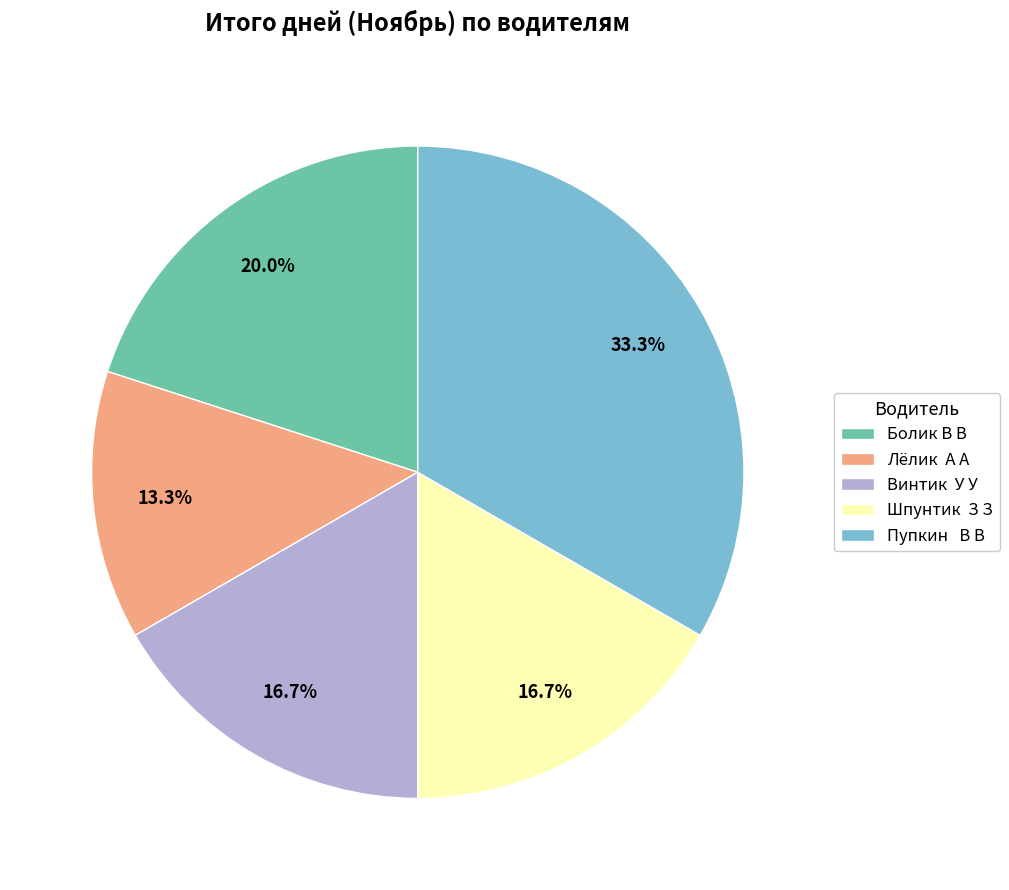

Is Болик В В the majority of the pie?

No